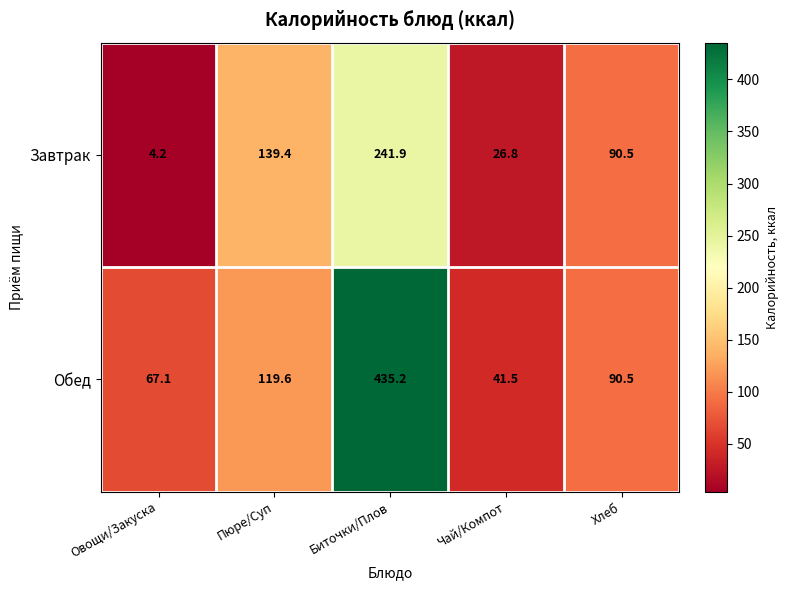

Is it true that Обед equals 90.5 at Хлеб?

True